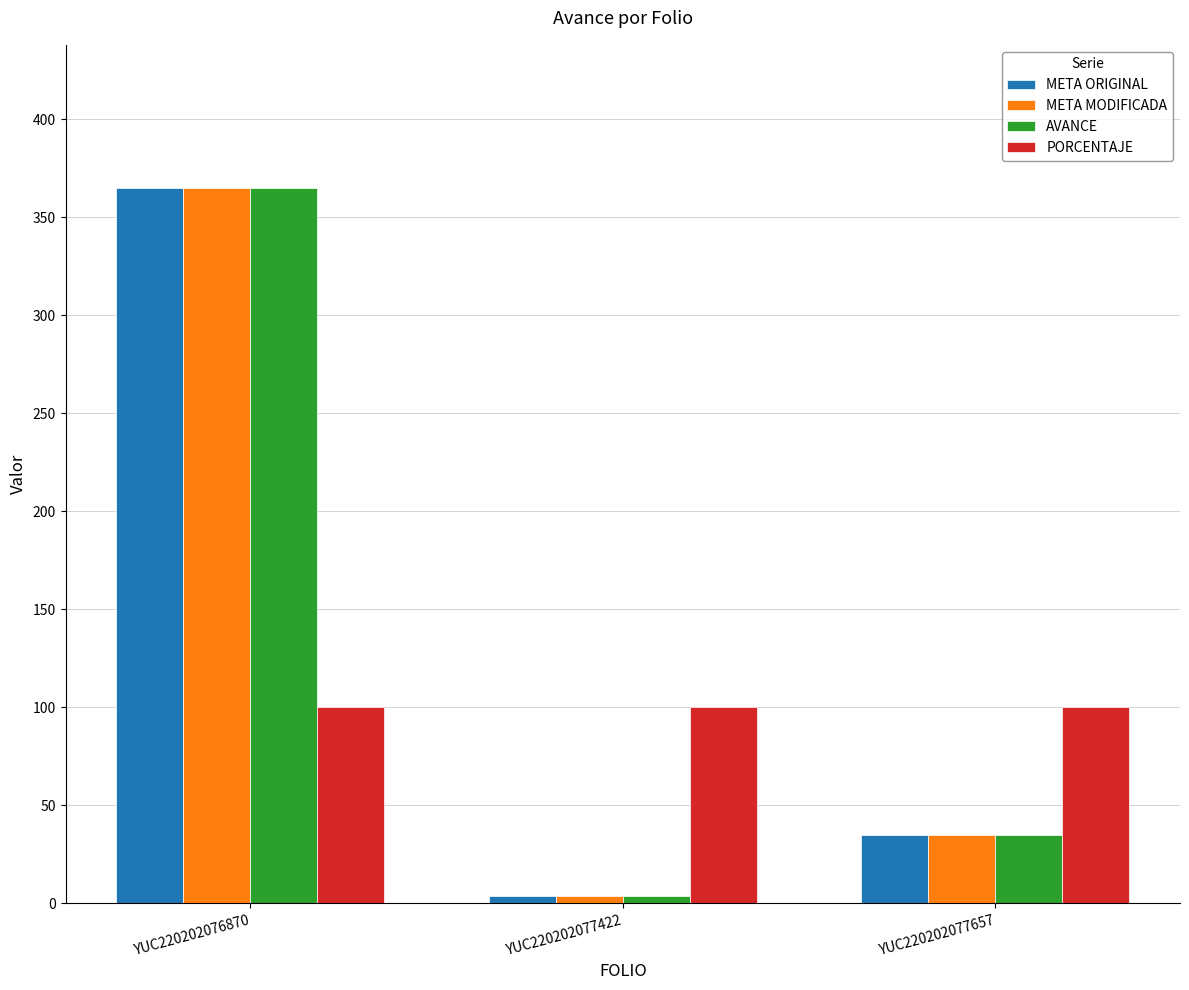

What is the maximum value shown in the chart?

365